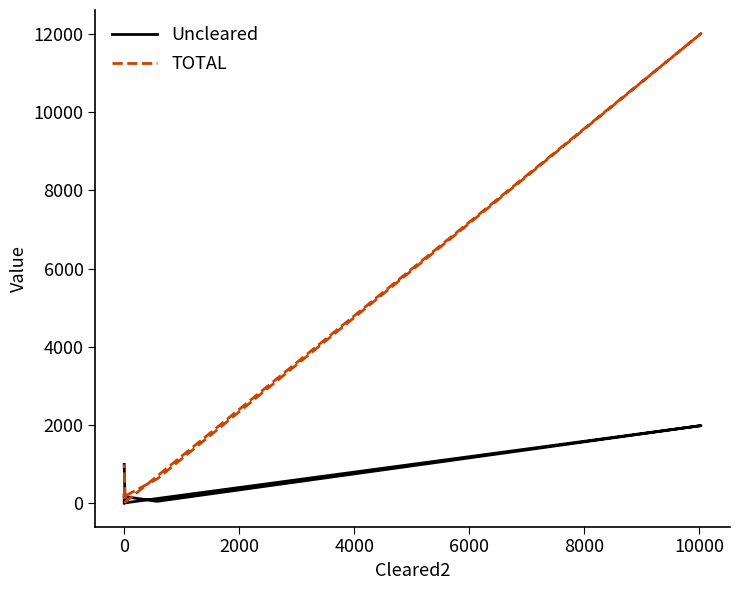

At 0, list the series in order from largest to smallest.

Uncleared, TOTAL